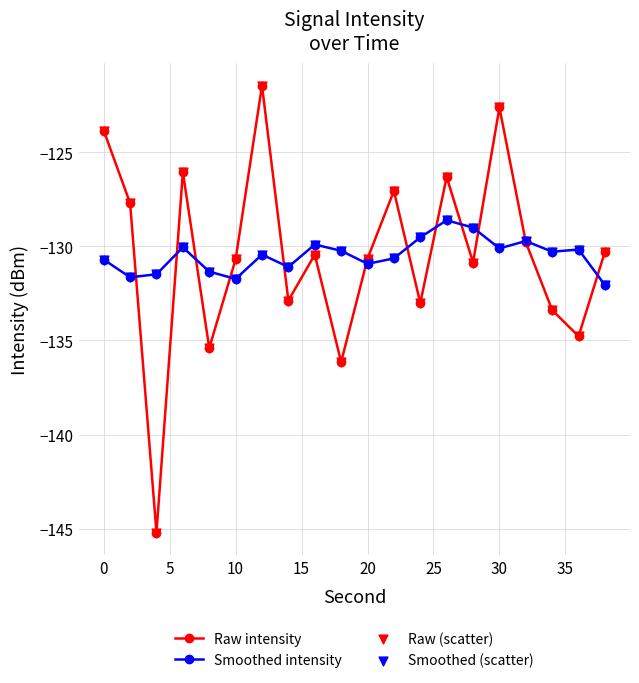

Rank the series by their maximum value, from lowest to highest.

Smoothed intensity, Raw intensity